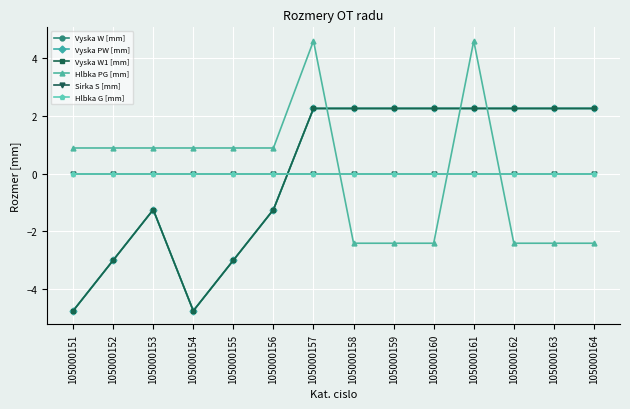

What is the lowest value of the Vyska PW [mm] series?

-4.7